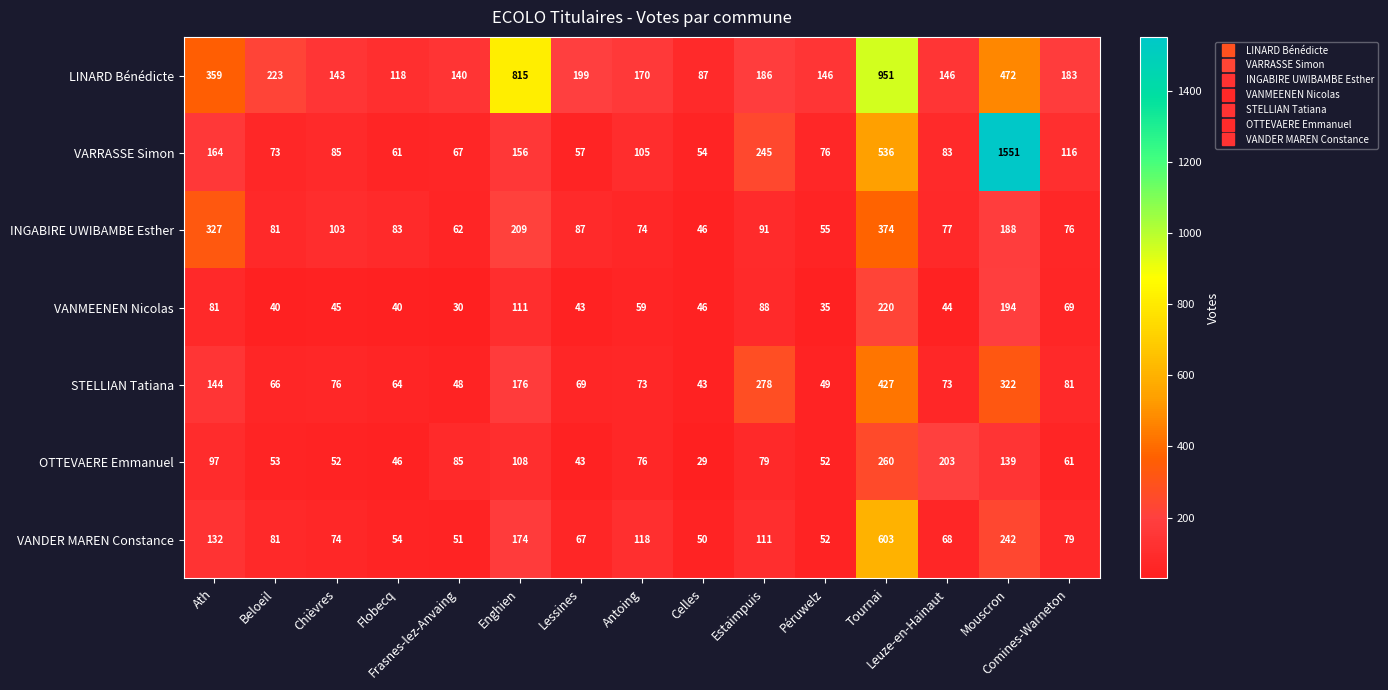

Which series has the largest total across all categories?

LINARD Bénédicte